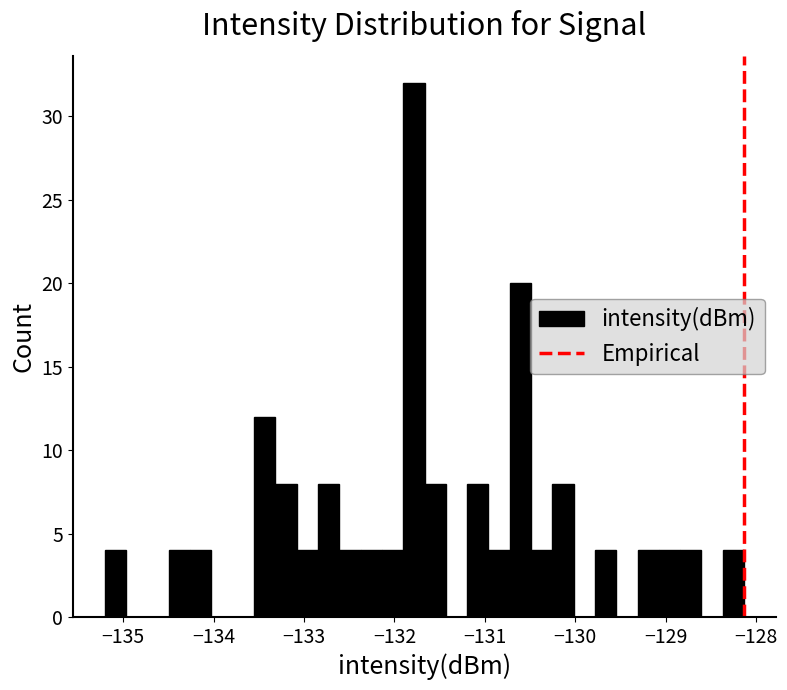

Read against the x-axis, roughly where is the centre of the tallest bar?

-131.8